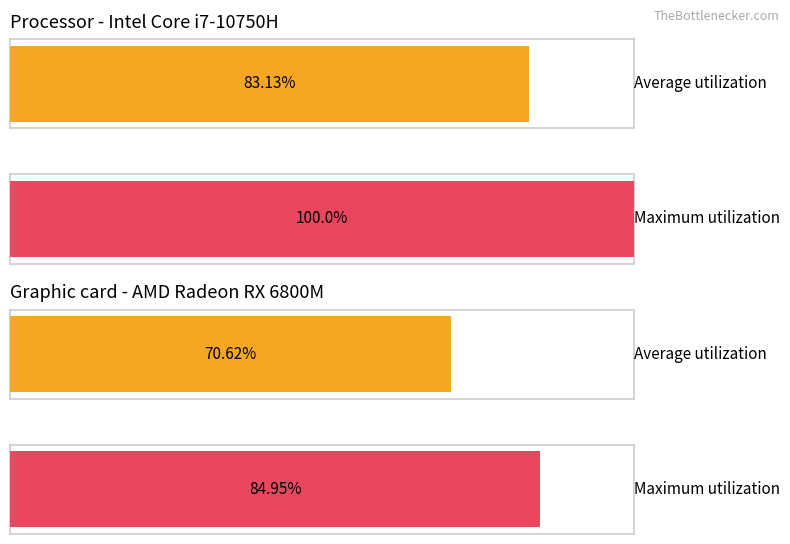

How many bars are there in each group?

2